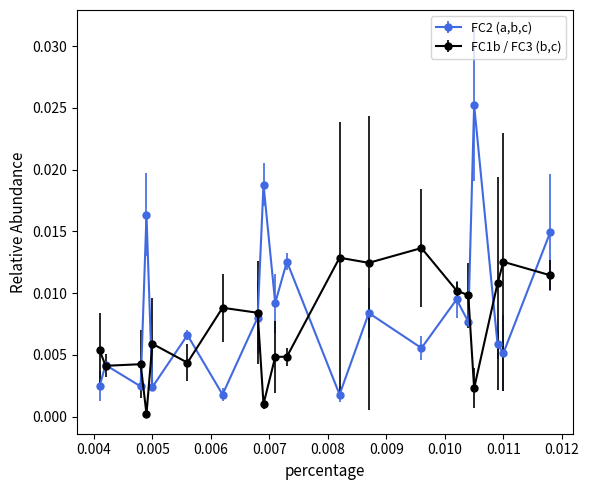

Which series has the widest spread of values?

FC2 (a,b,c)